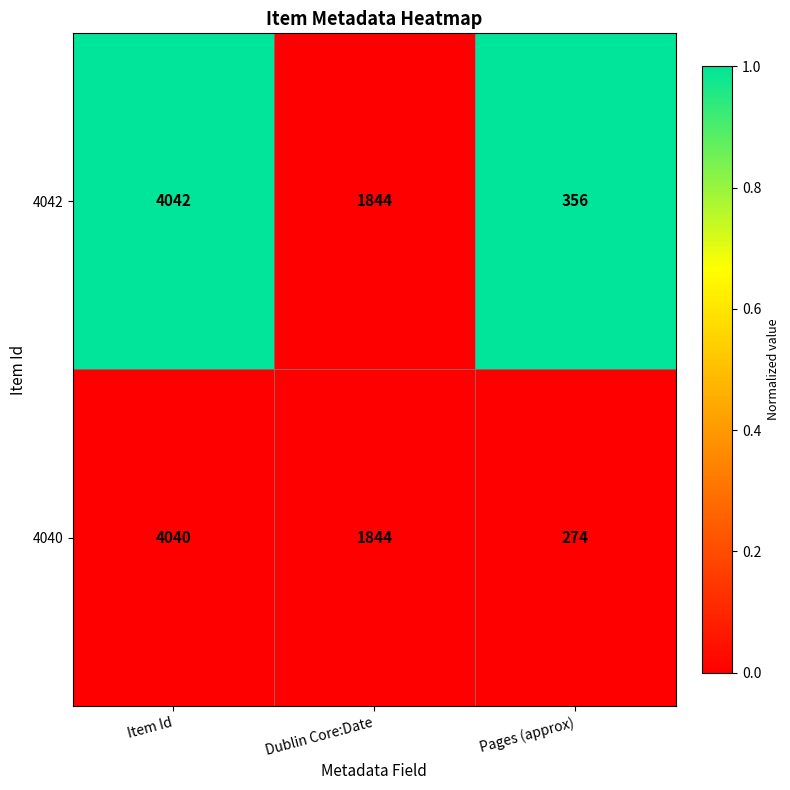

The 4042 series shows 4042 at Item Id. True or false?

True